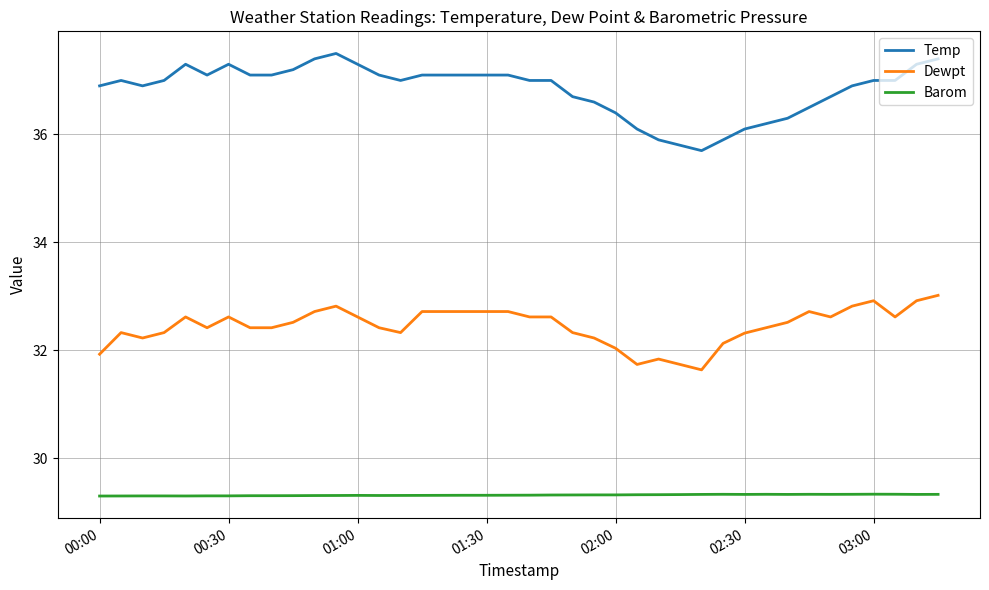

What is the difference between the maximum and second lowest values in the Dewpt series?

1.3